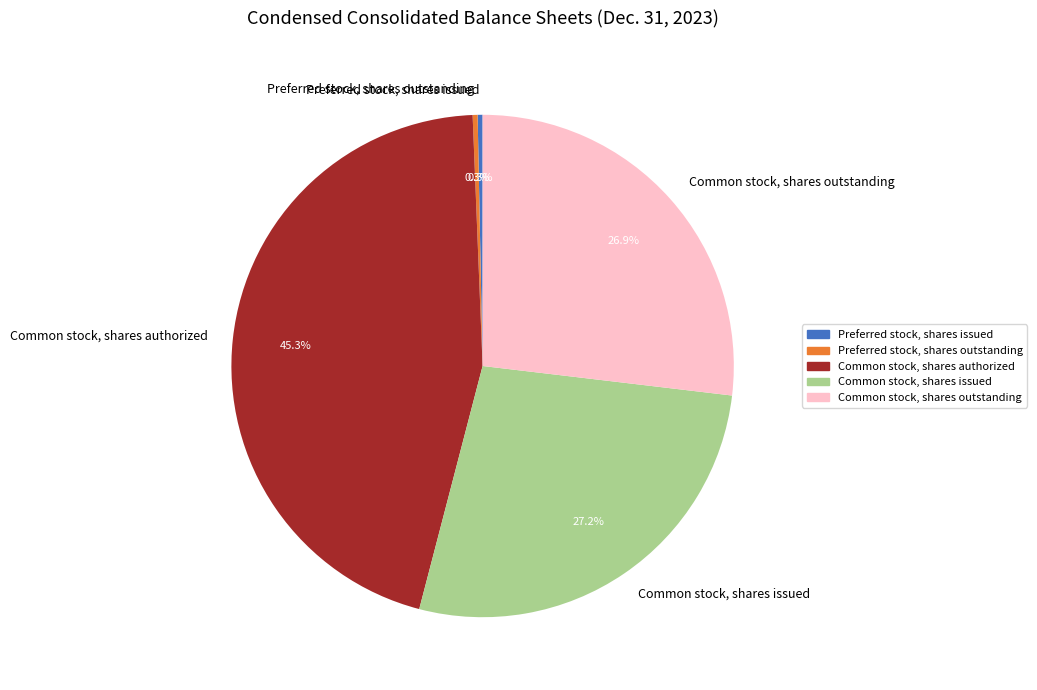

Is Common stock, shares issued the majority of the pie?

No